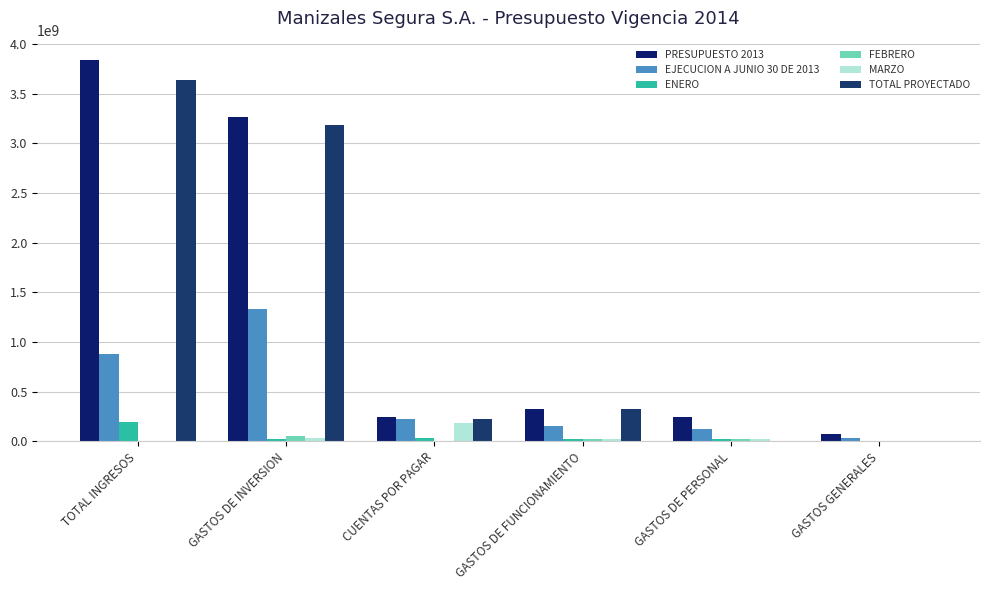

How many data points does each series have?

6